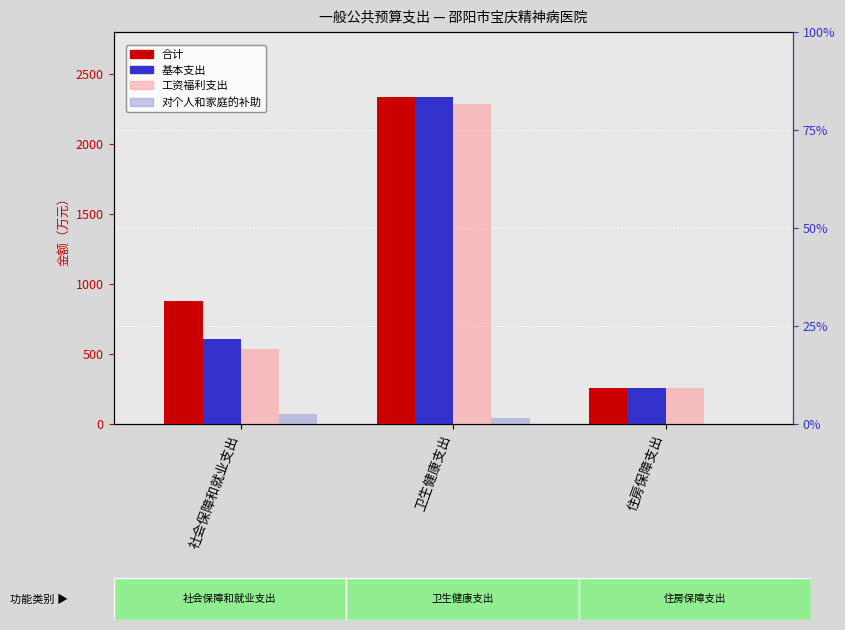

Does the chart contain any negative values?

No